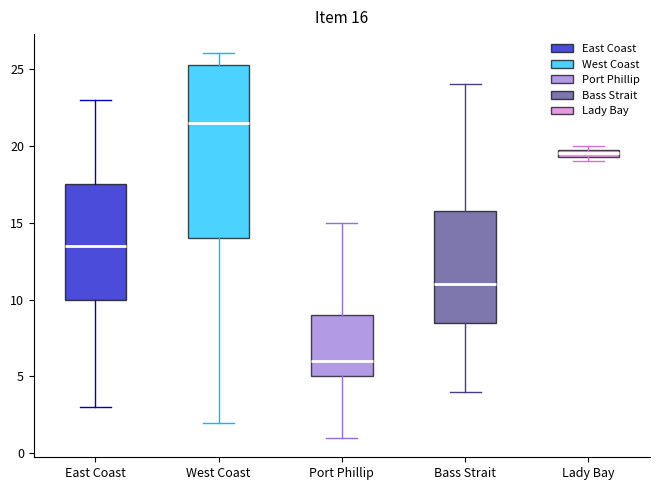

Comparing the boxes themselves (not the whiskers), which one is the tallest?

West Coast